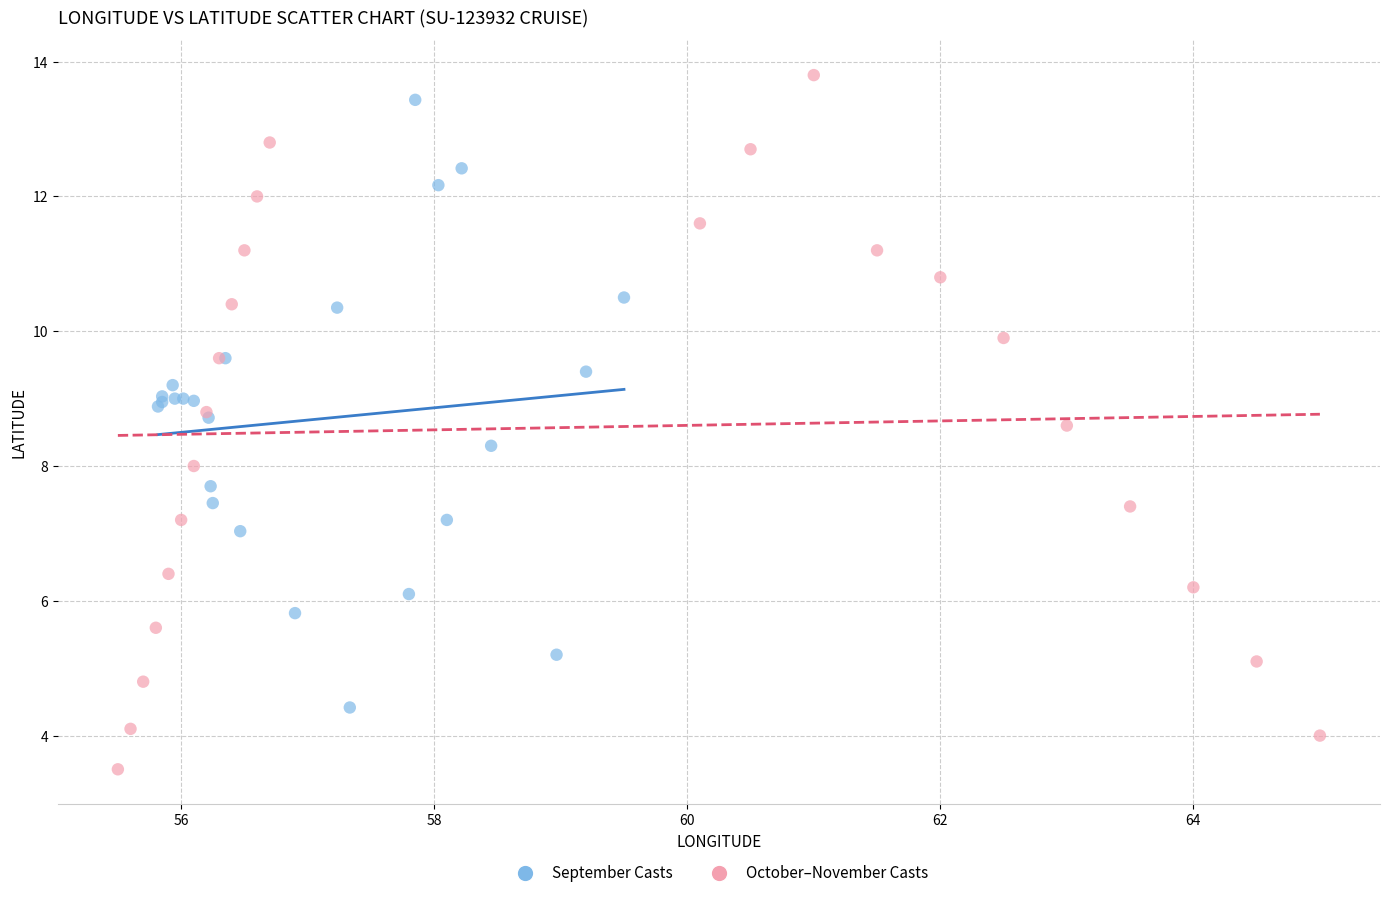

Which series contains the lowest Y value?

October–November Casts